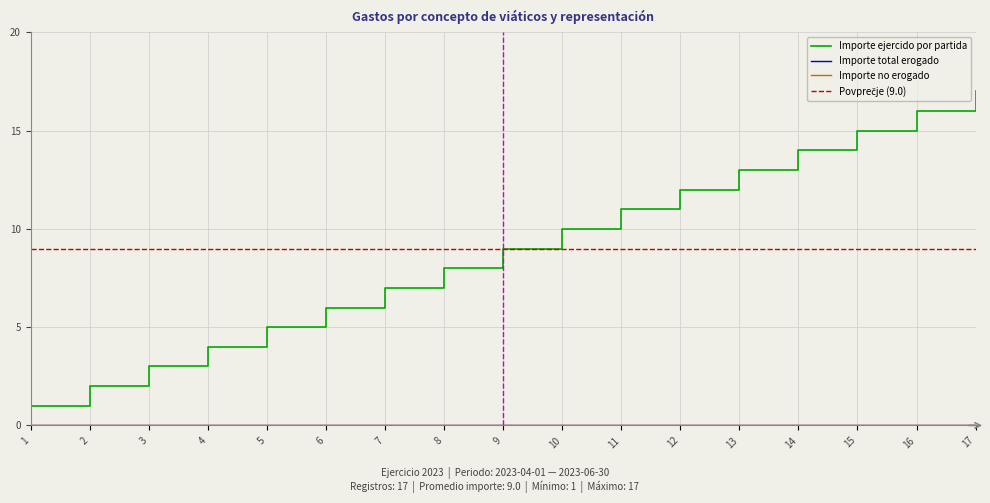

At 17, list the series in order from smallest to largest.

Importe total erogado, Importe no erogado, Importe ejercido por partida